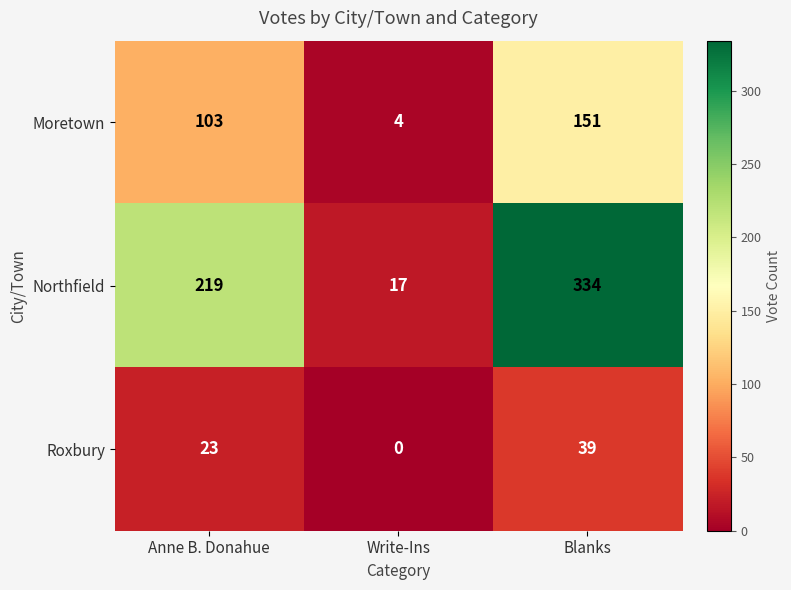

List the series in order of their overall mean, lowest first.

Roxbury, Moretown, Northfield